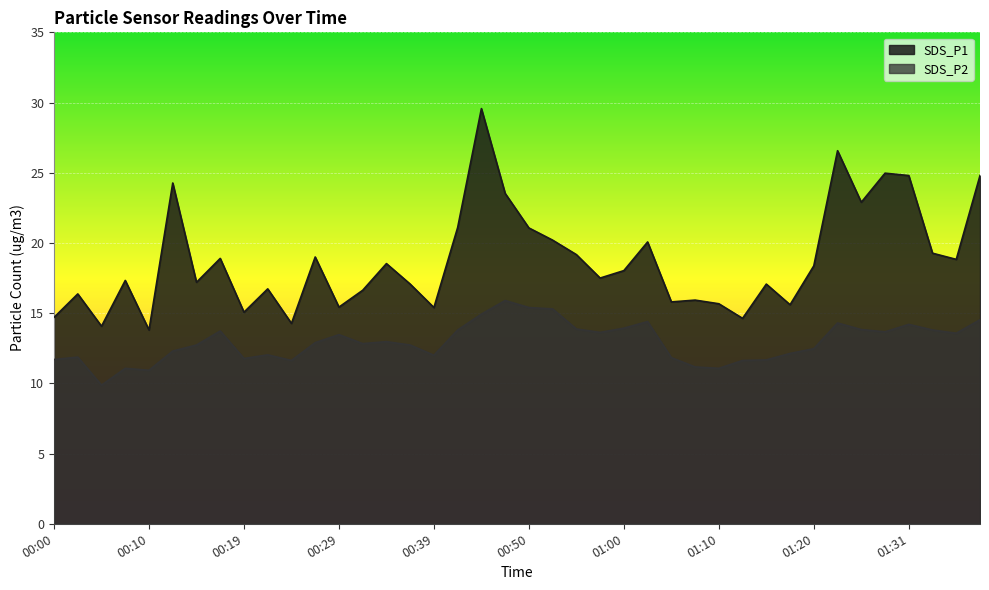

Which series has the largest range (max minus min)?

SDS_P1